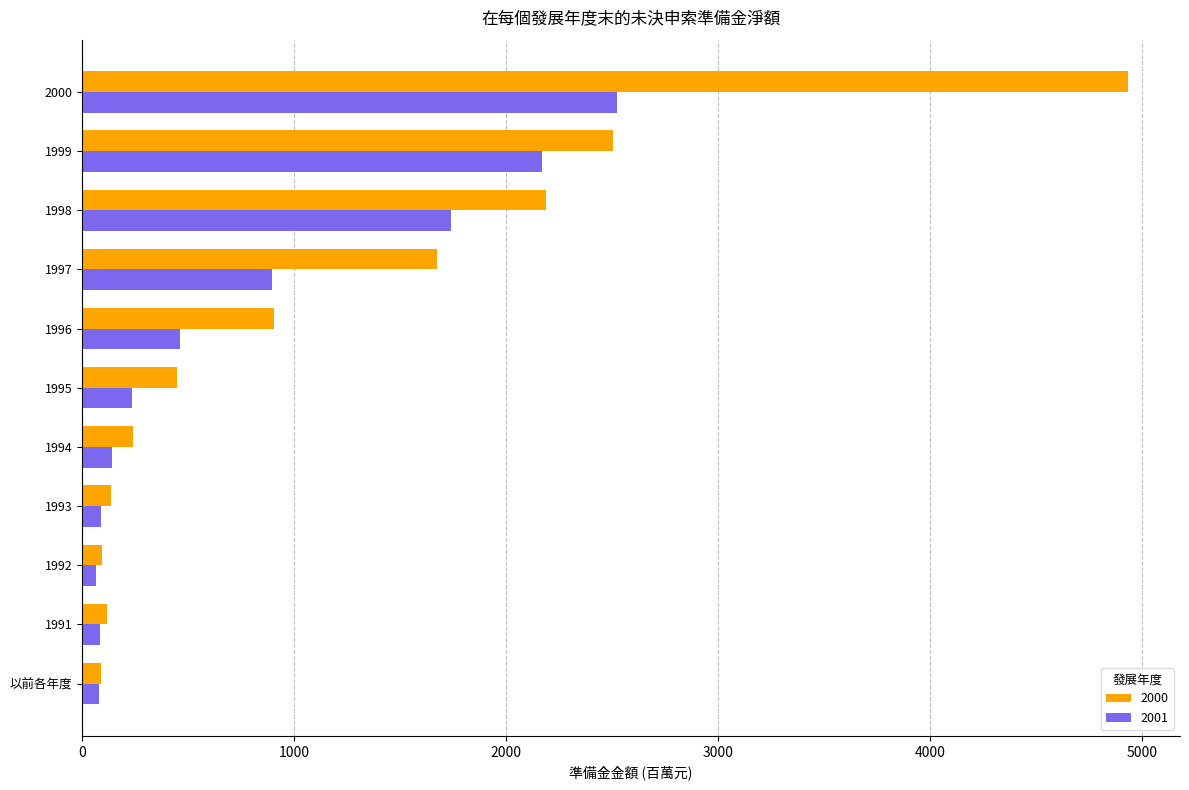

Which series has the largest total across all categories?

2000